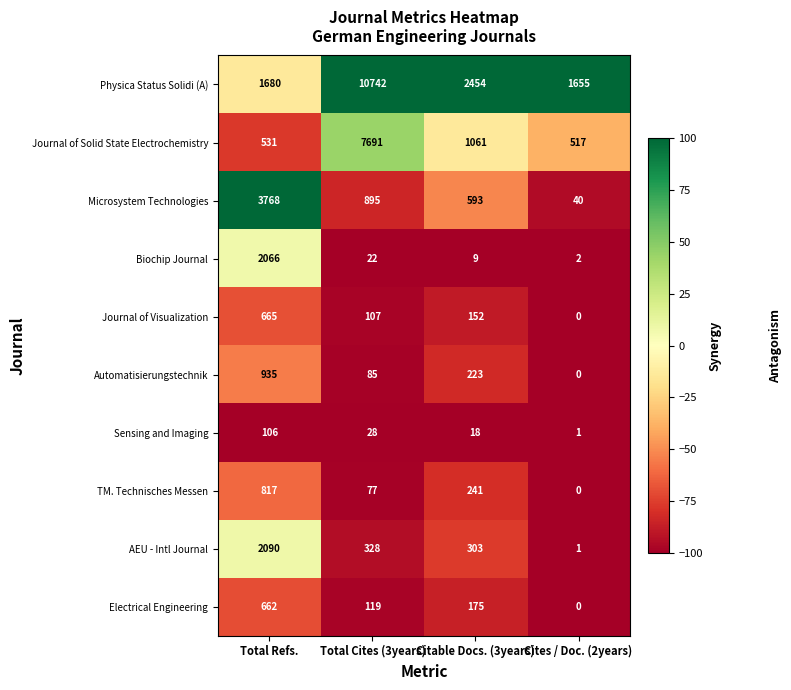

What is the sum of all Automatisierungstechnik values?

1243